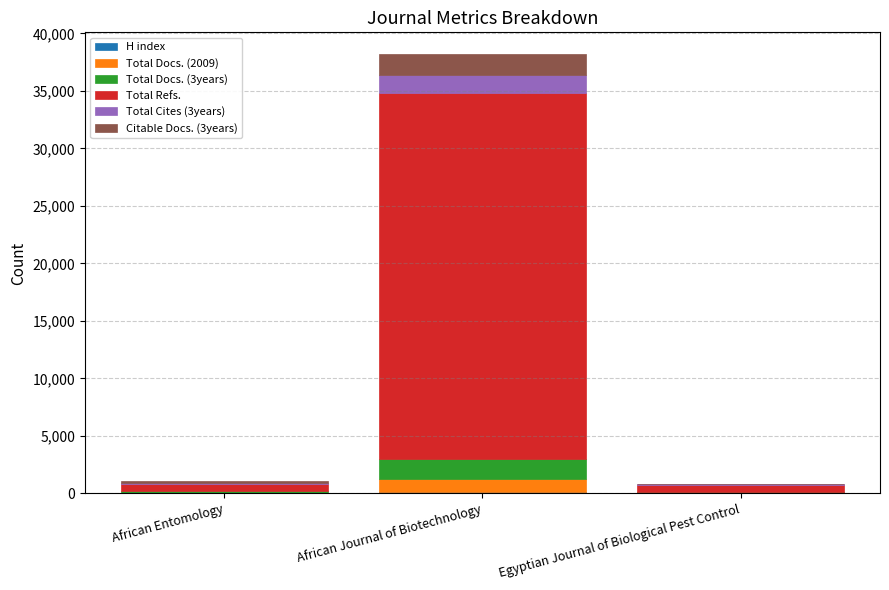

At which category is the sum across all series the highest?

African Journal of Biotechnology